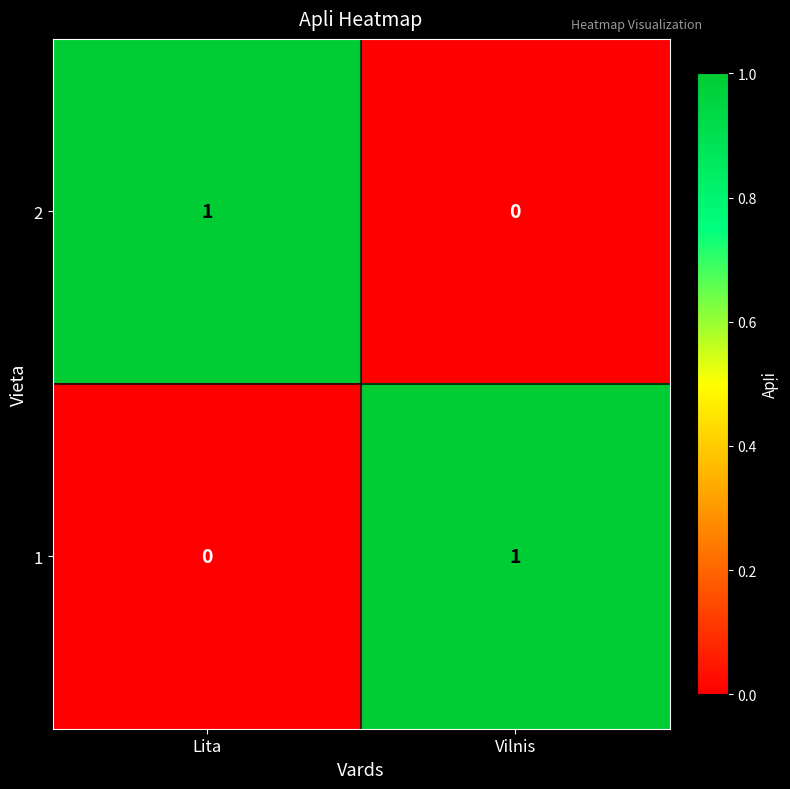

At which label is 1 closest to 0?

Lita